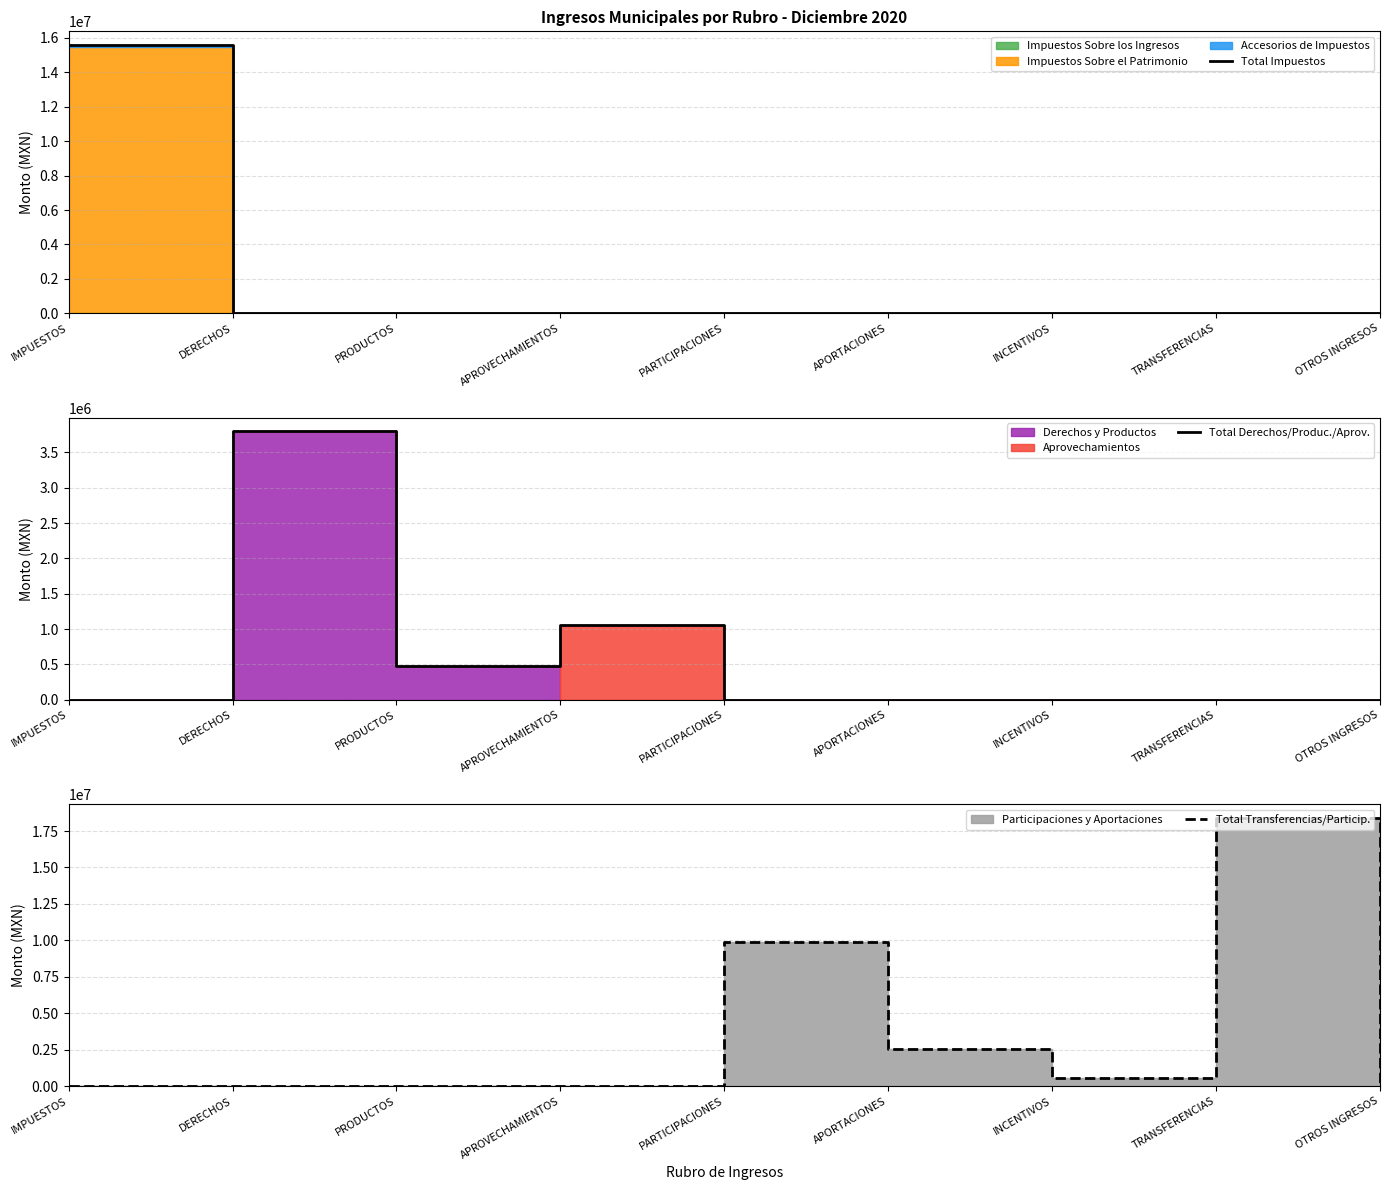

At which category is the sum across all series the highest?

TRANSFERENCIAS